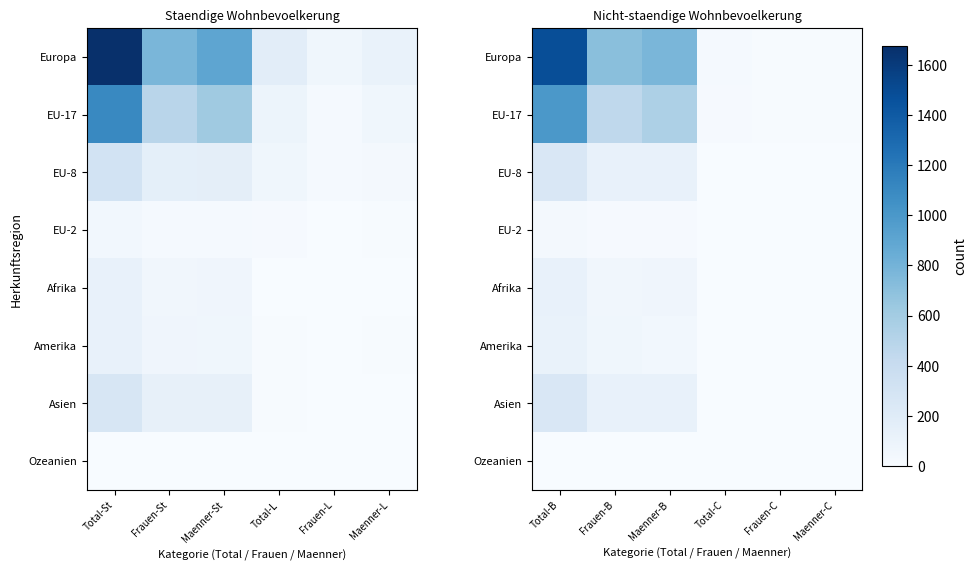

Which series has the widest spread of values?

Europa